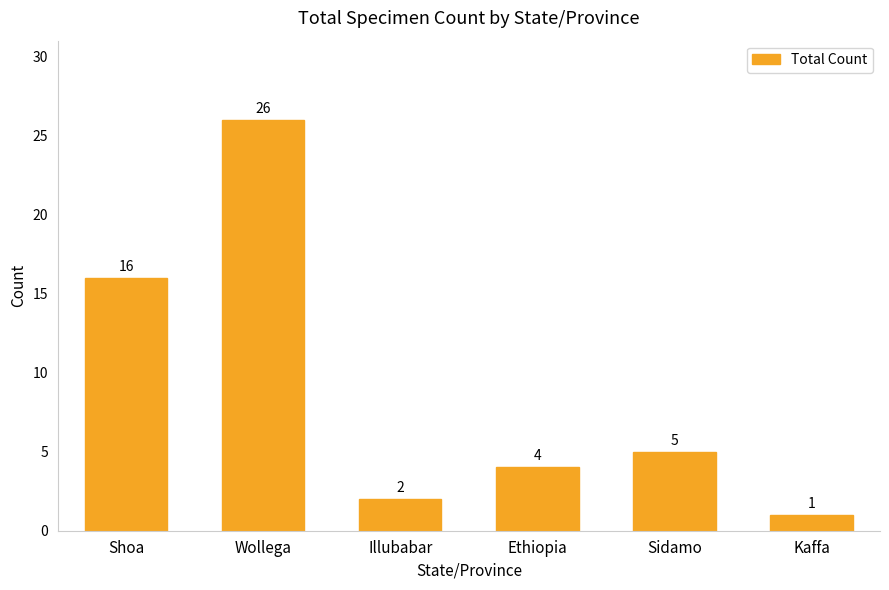

Between Wollega and Illubabar, which is larger?

Wollega